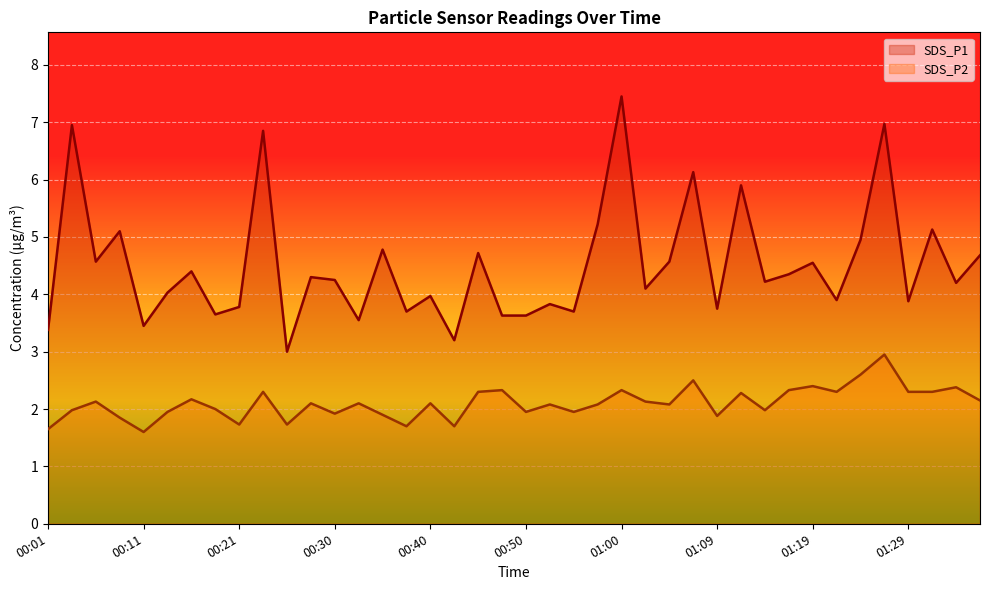

Is the value of SDS_P1 at 00:43 greater than the value of SDS_P2 at 01:07?

Yes